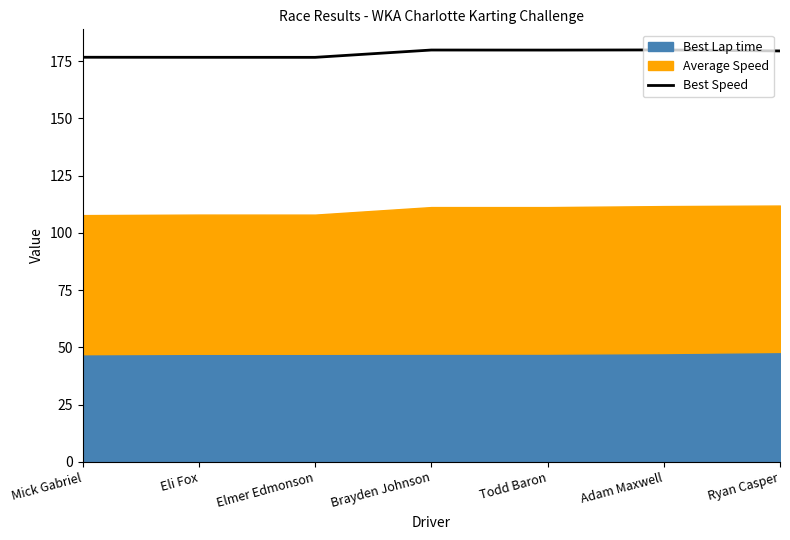

Rank the categories by value from lowest to highest.

Elmer Edmonson, Eli Fox, Mick Gabriel, Ryan Casper, Todd Baron, Brayden Johnson, Adam Maxwell